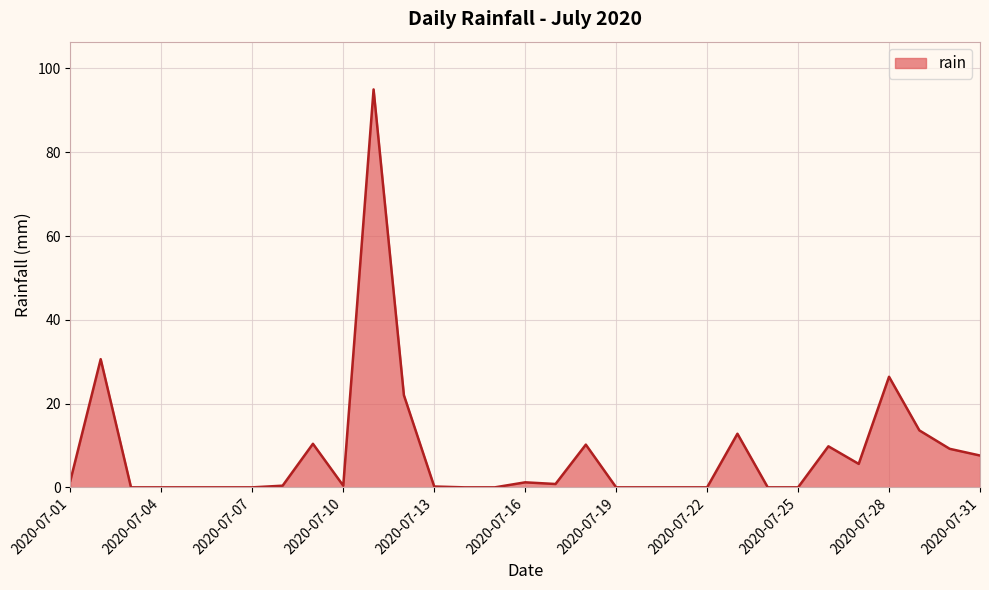

What is the difference between the maximum and minimum values?

95.0